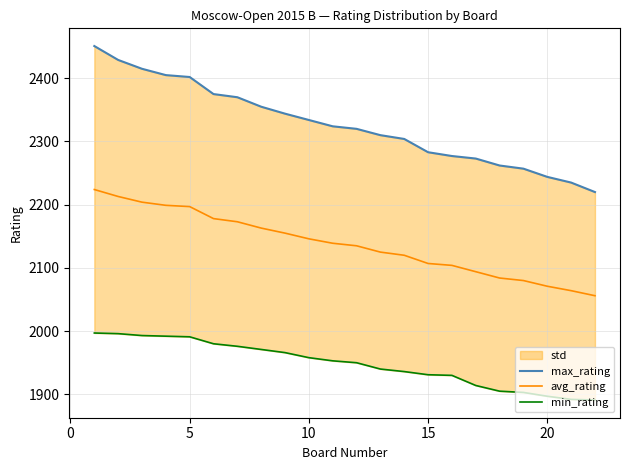

Which series has the largest range (max minus min)?

max_rating